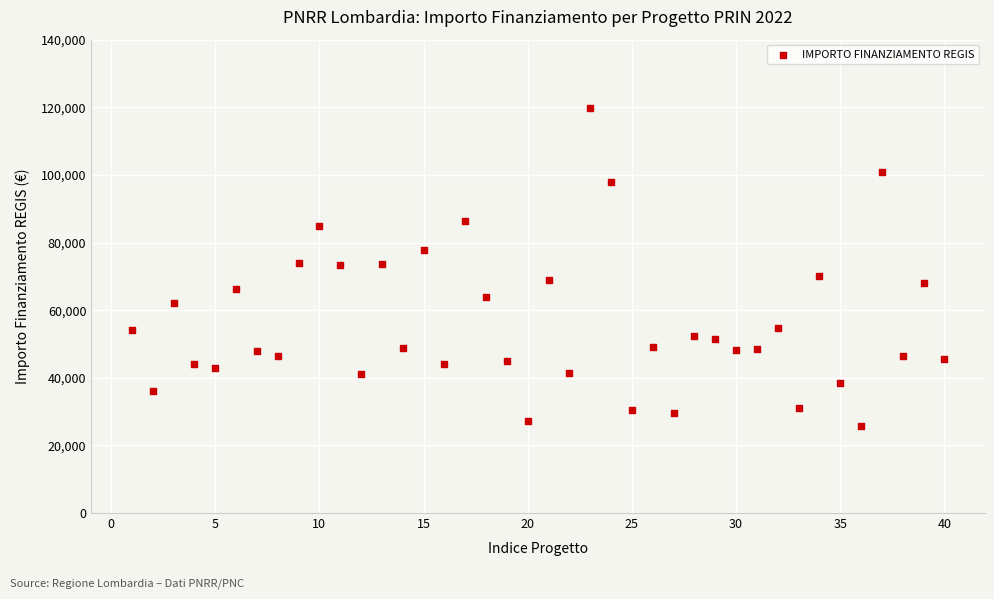

What is the range of X values (max minus min)?

39.0